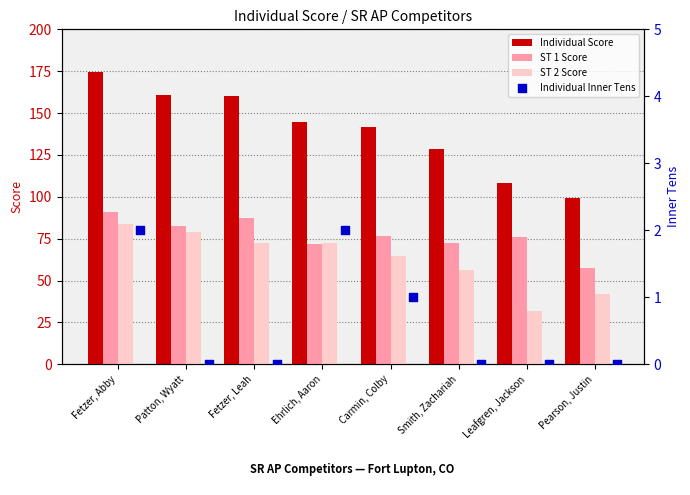

What is the difference between the ST 2 Score values at Smith, Zachariah and Fetzer, Leah?

15.9